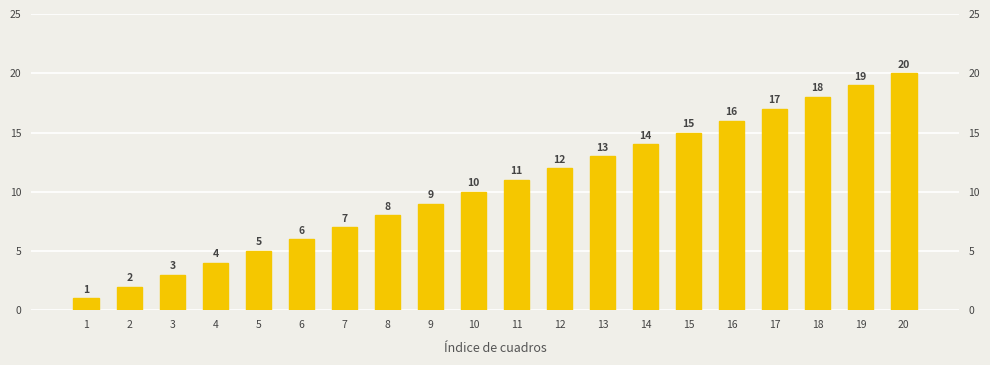

What is the maximum value shown in the chart?

20